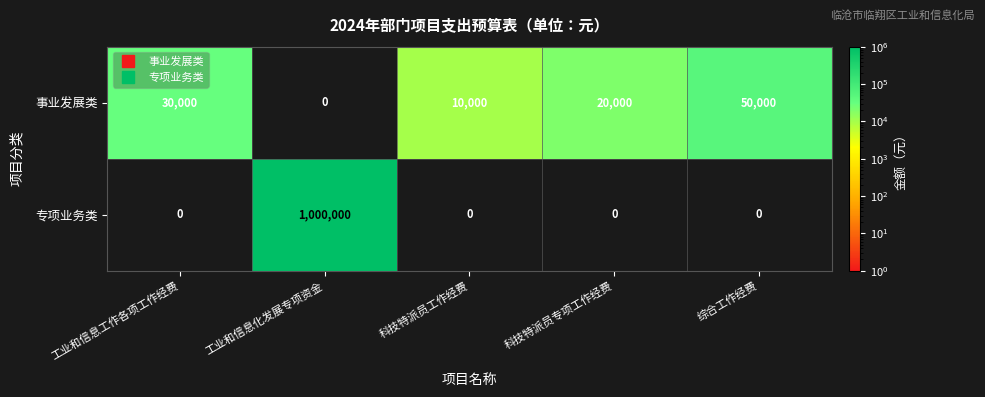

Is it true that 专项业务类 equals 1000000 at 工业和信息化发展专项资金?

True